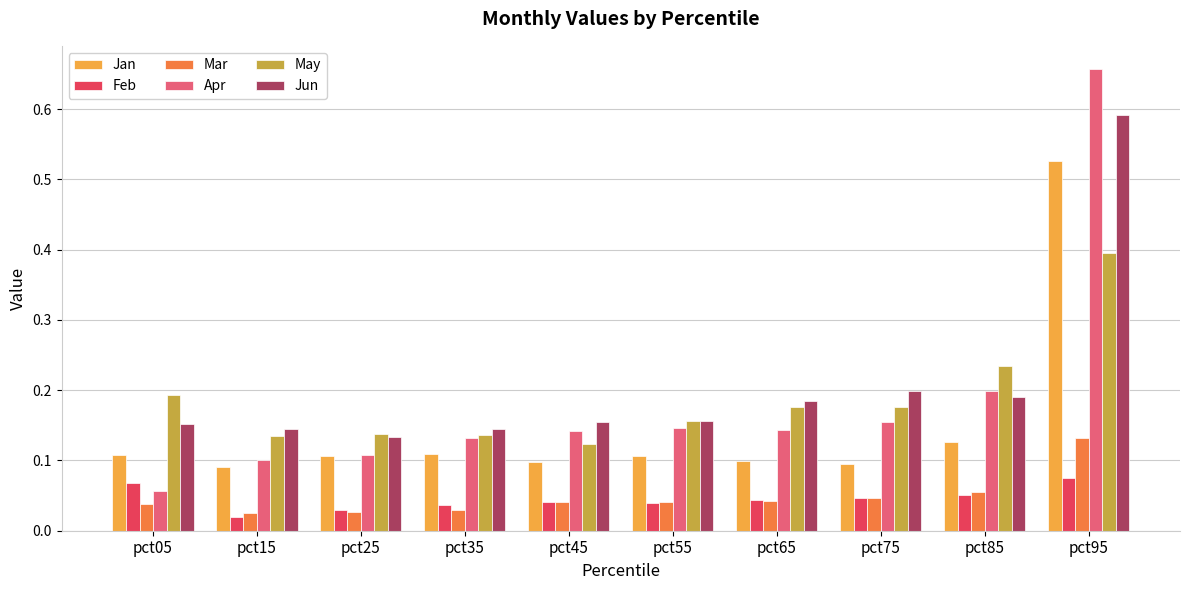

How many groups of bars are there?

10